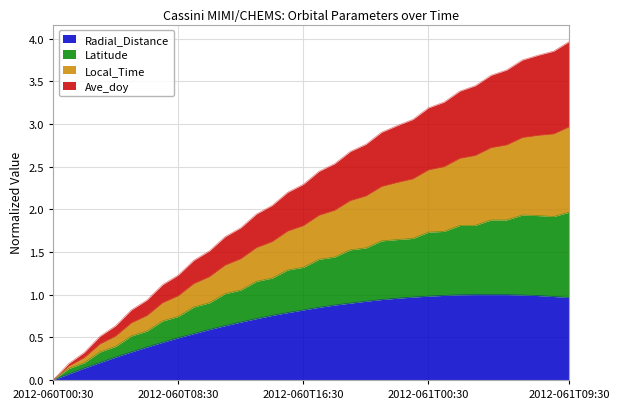

What position from the left is 2012-060T23:30?

24